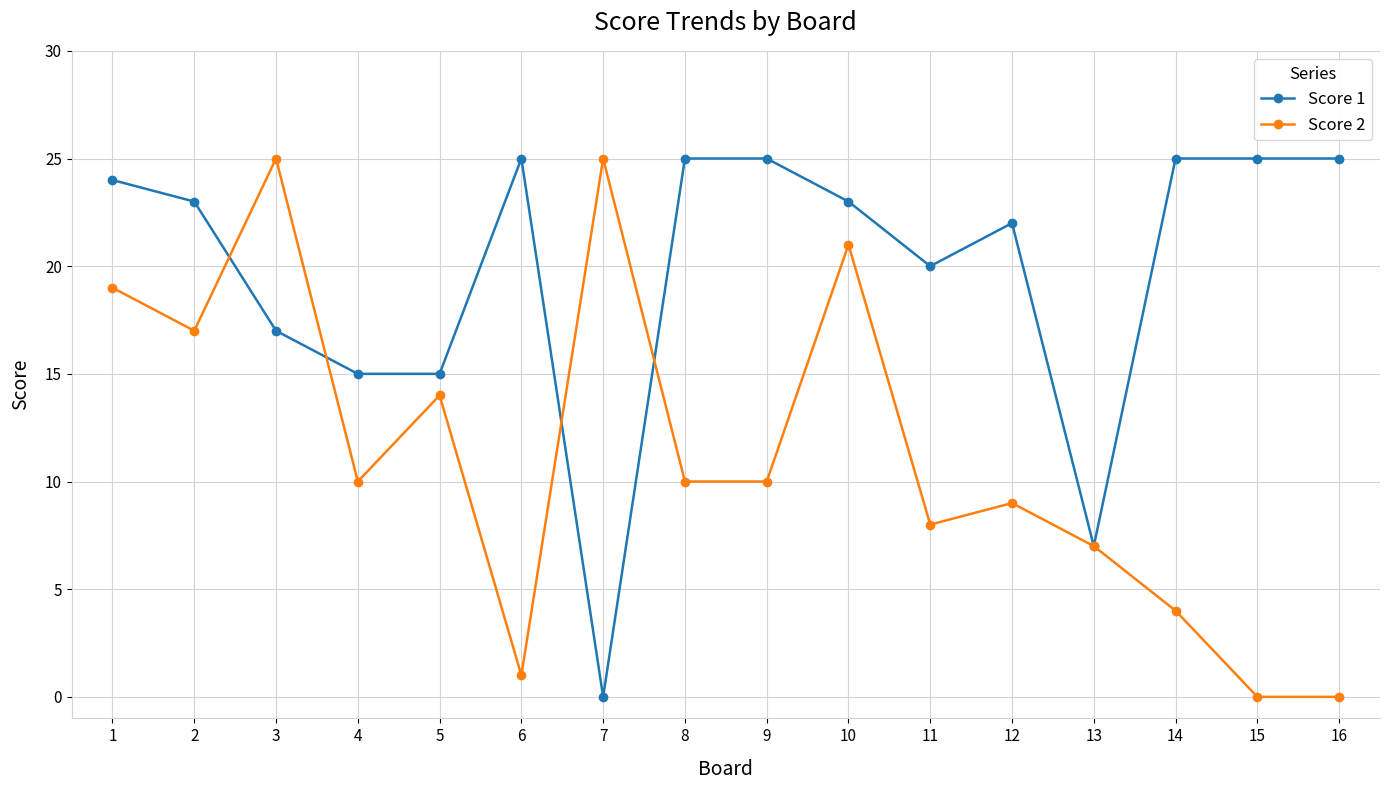

At 4, list the series in order from smallest to largest.

Score 2, Score 1